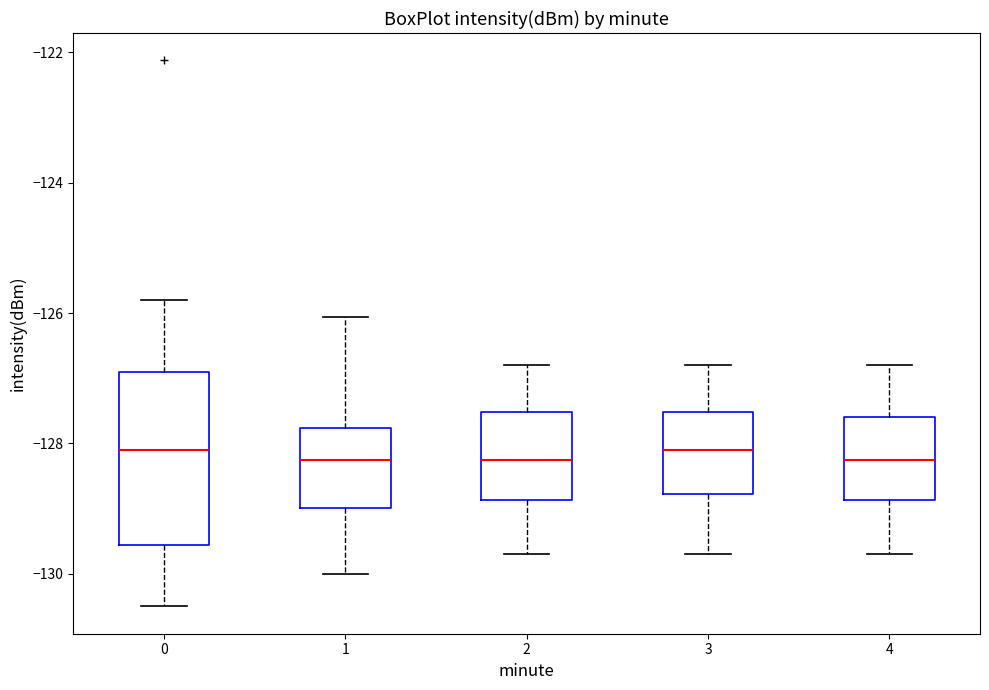

Which box is the tallest, from its lower edge to its upper edge?

0